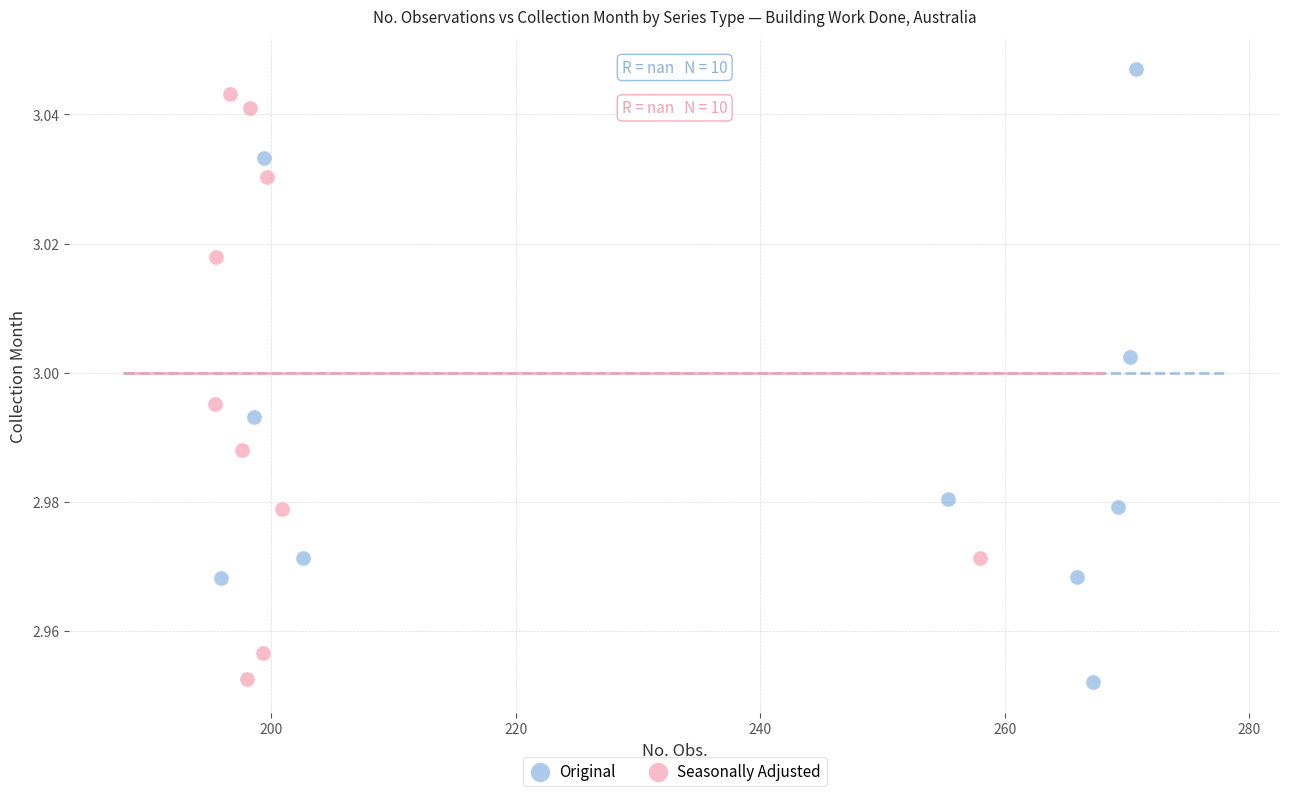

What are all the series names shown in the legend?

Original, Seasonally Adjusted